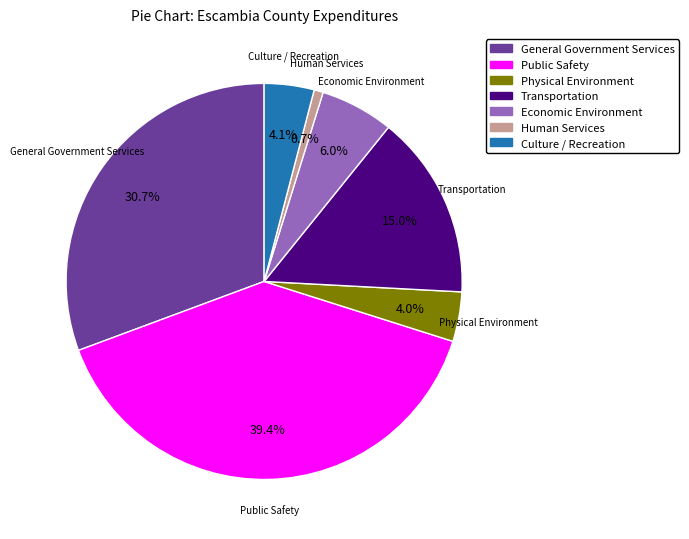

What portion of the pie excludes Transportation?

85.0%